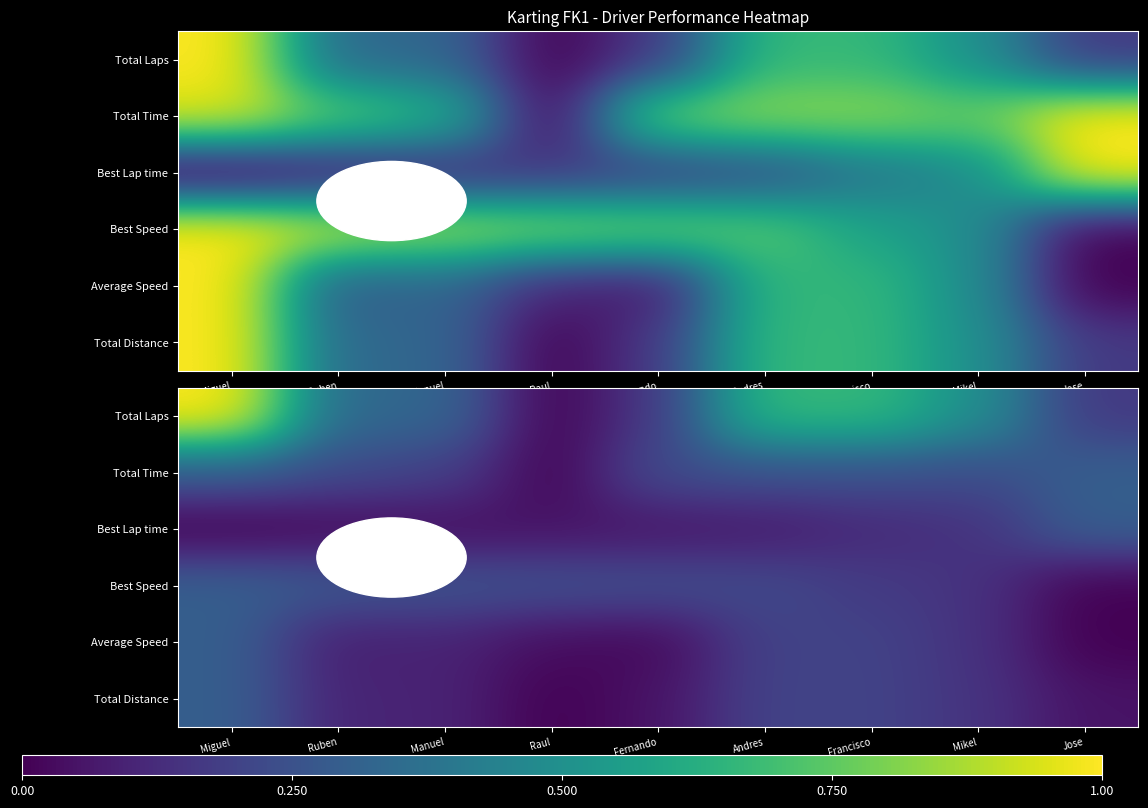

Between Fernando and Raul, which is larger?

Fernando